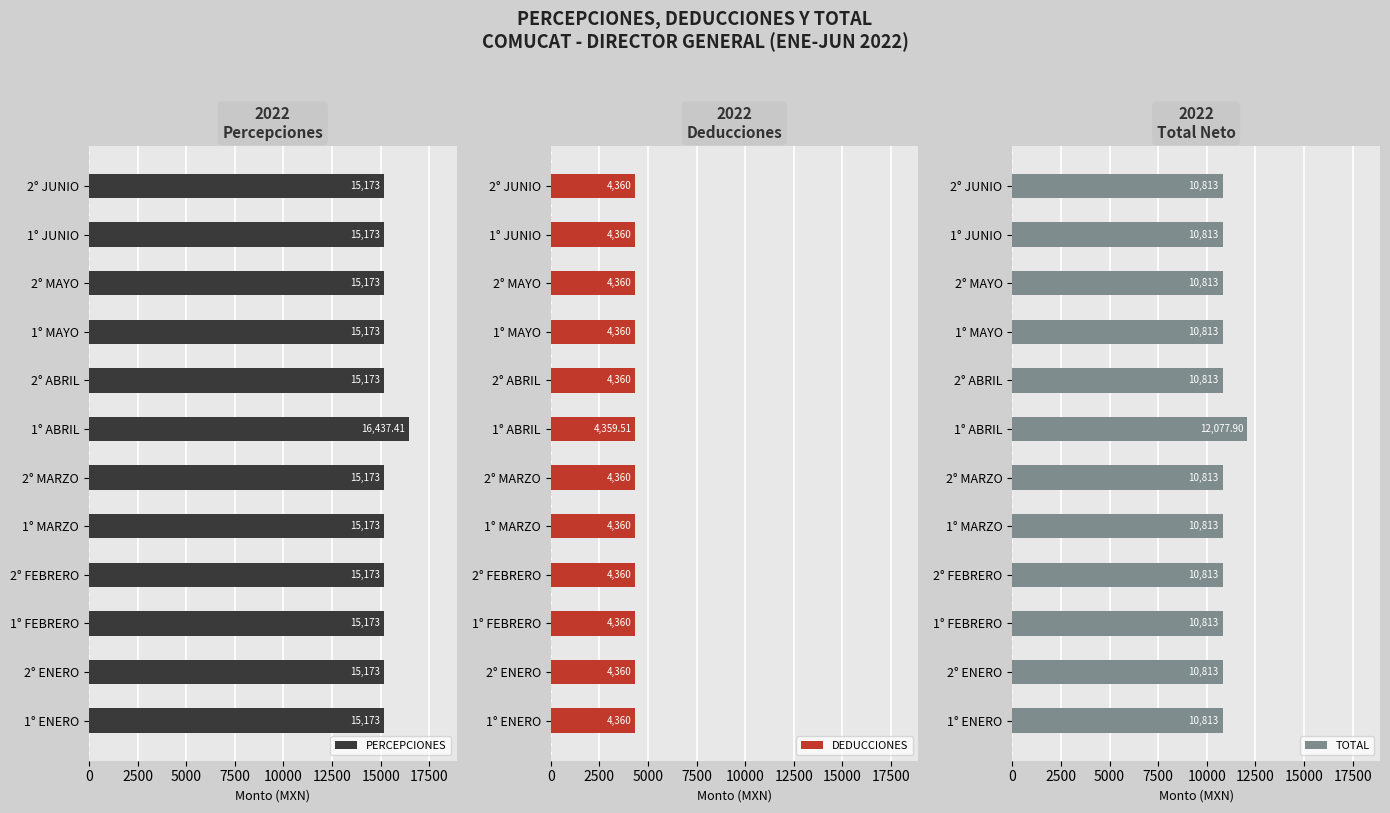

Are the bars grouped side by side (vs. stacked)?

Yes